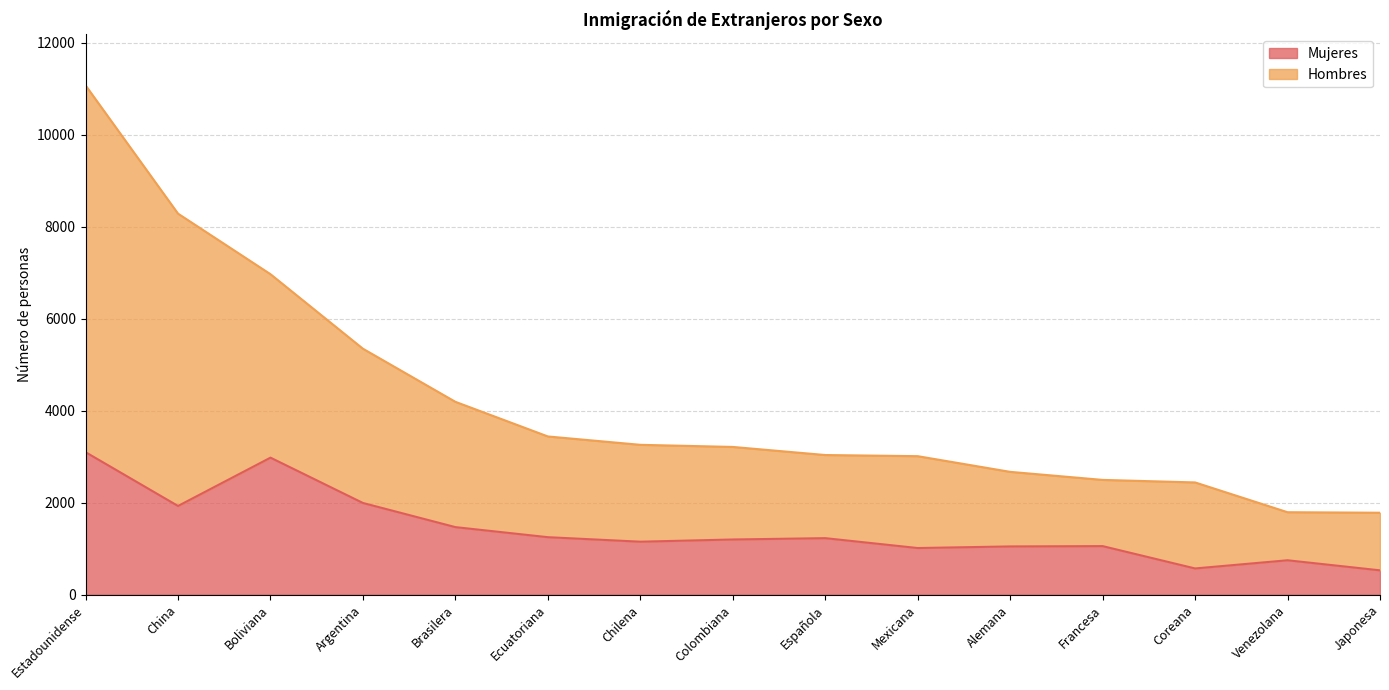

The Mujeres series shows 1753 at Alemana. True or false?

False